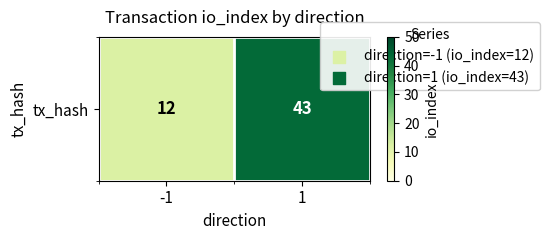

The value at -1 is 16. True or false?

False